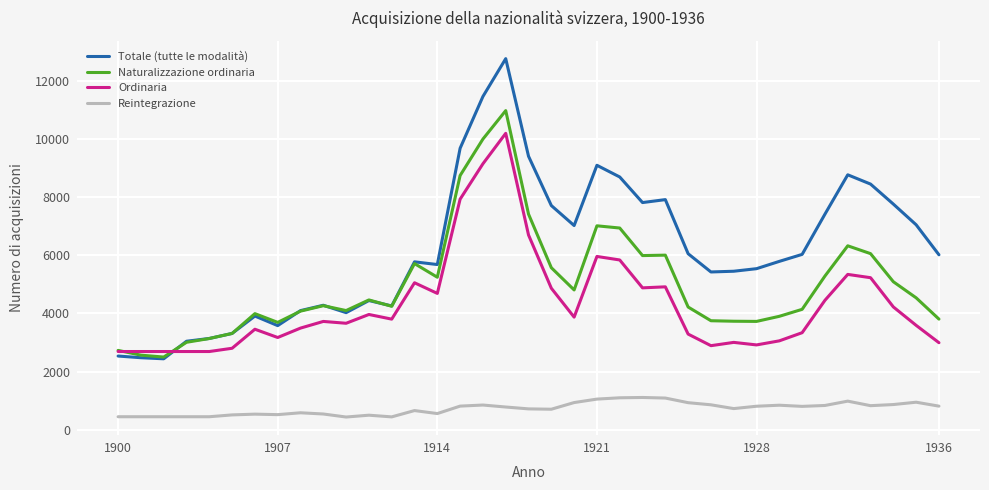

Which series has the largest range (max minus min)?

Totale (tutte le modalità)